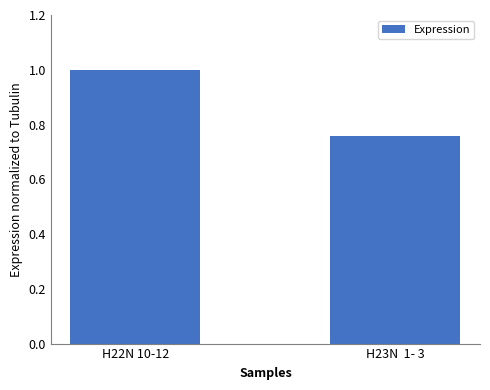

What is the maximum value shown in the chart?

1.0